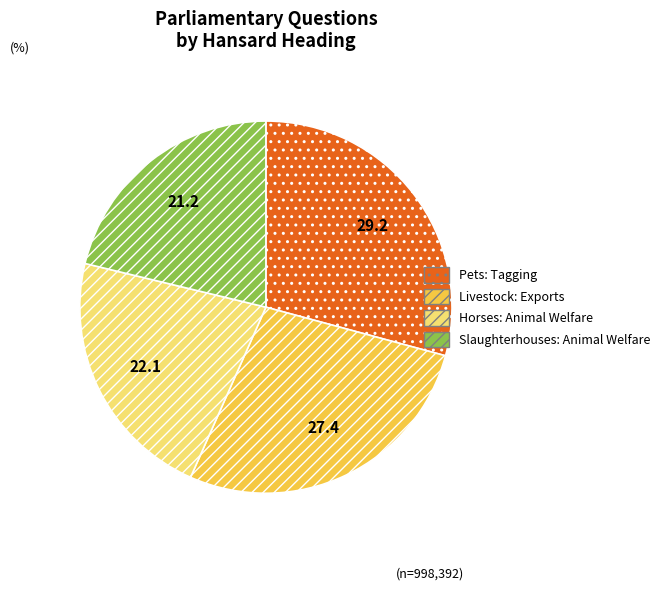

How many segments does this pie chart have?

4